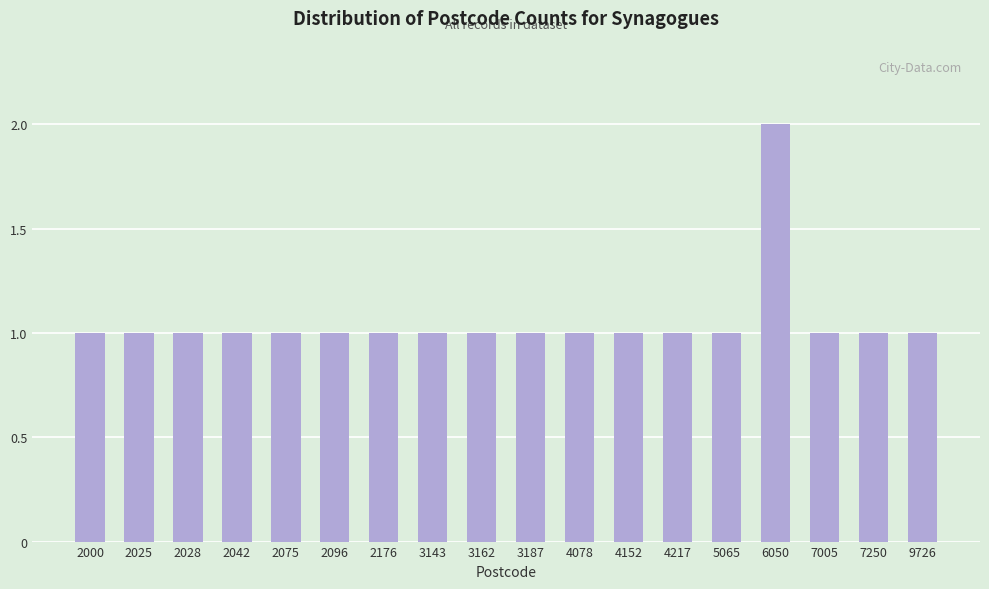

How many categories are shown in the chart?

18